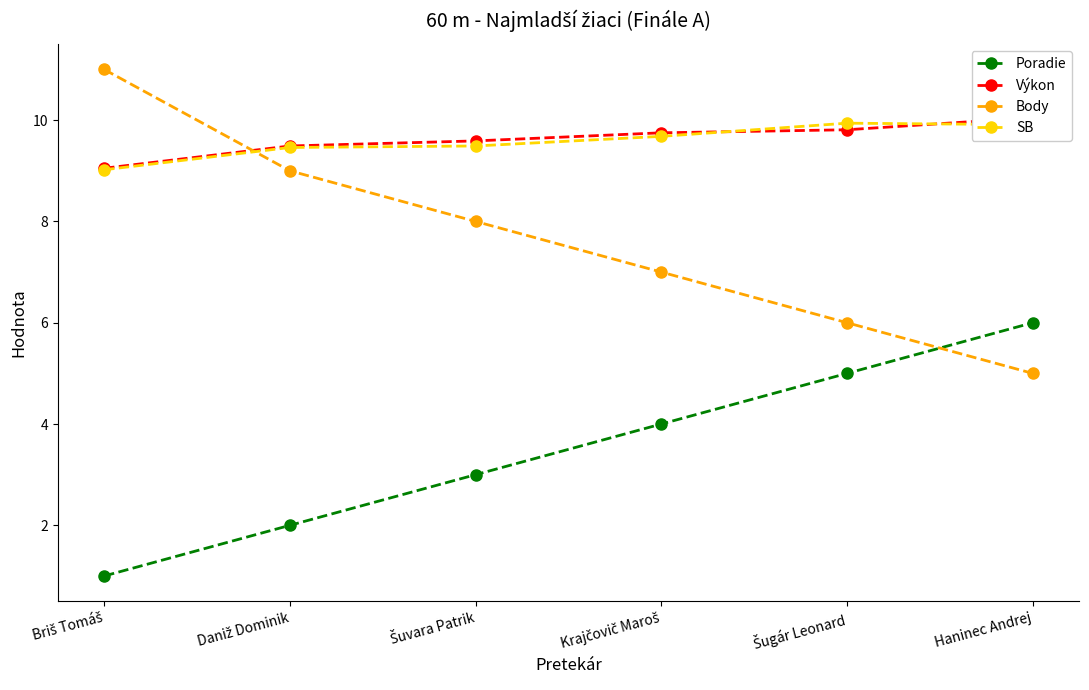

At which category is the sum across all series the highest?

Haninec Andrej